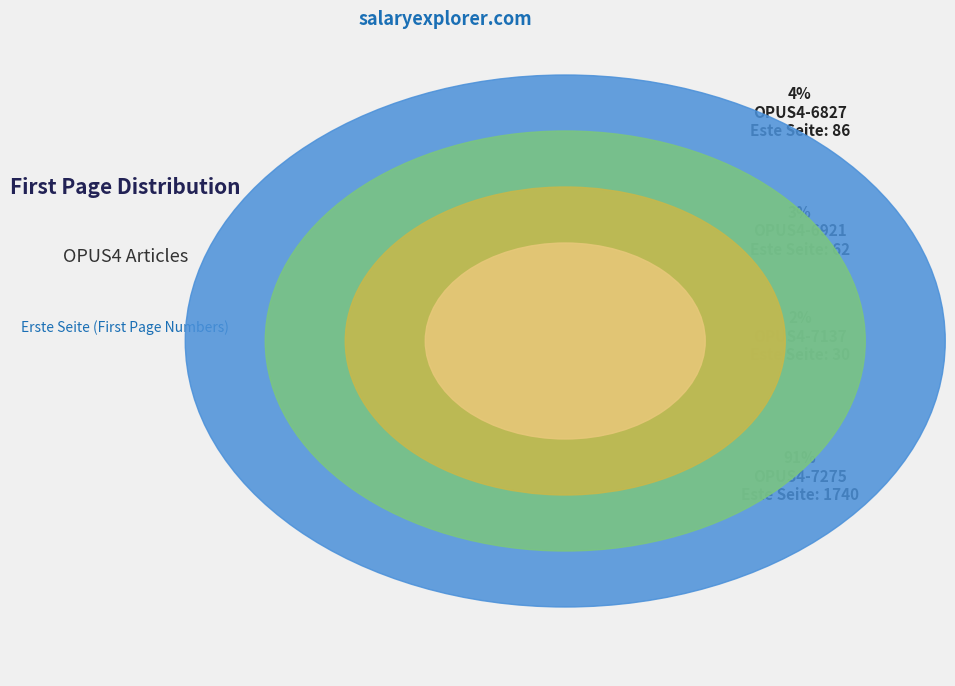

Is there a majority slice in this chart?

Yes